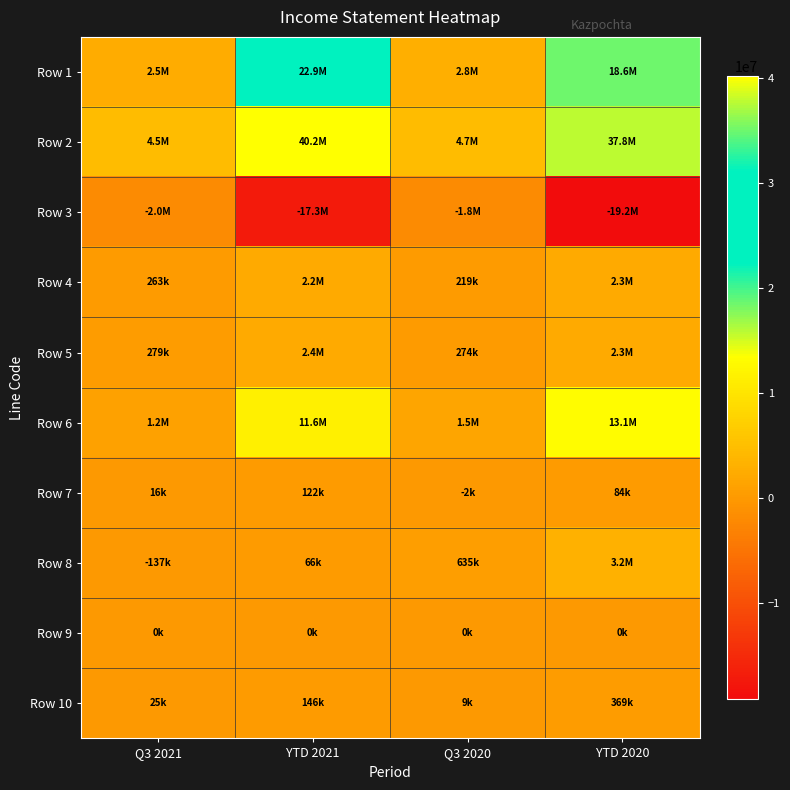

What is the spread (max minus min) of values at Q3 2021?

6491719